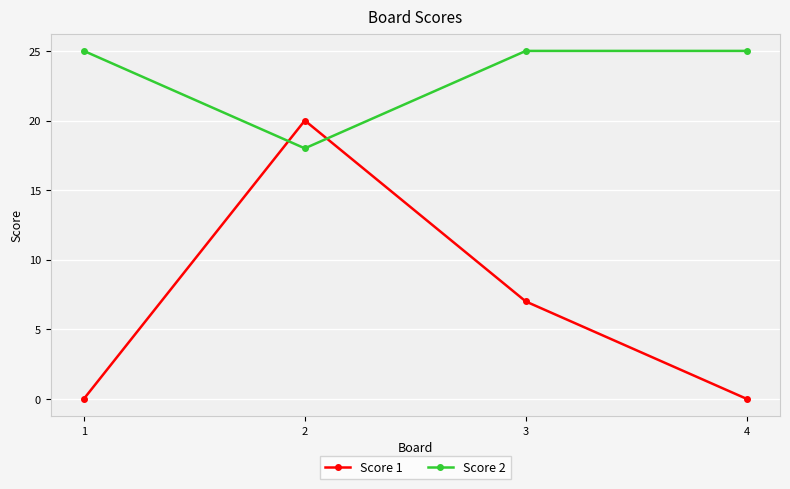

Which series changed the most between 1 and 3?

Score 1